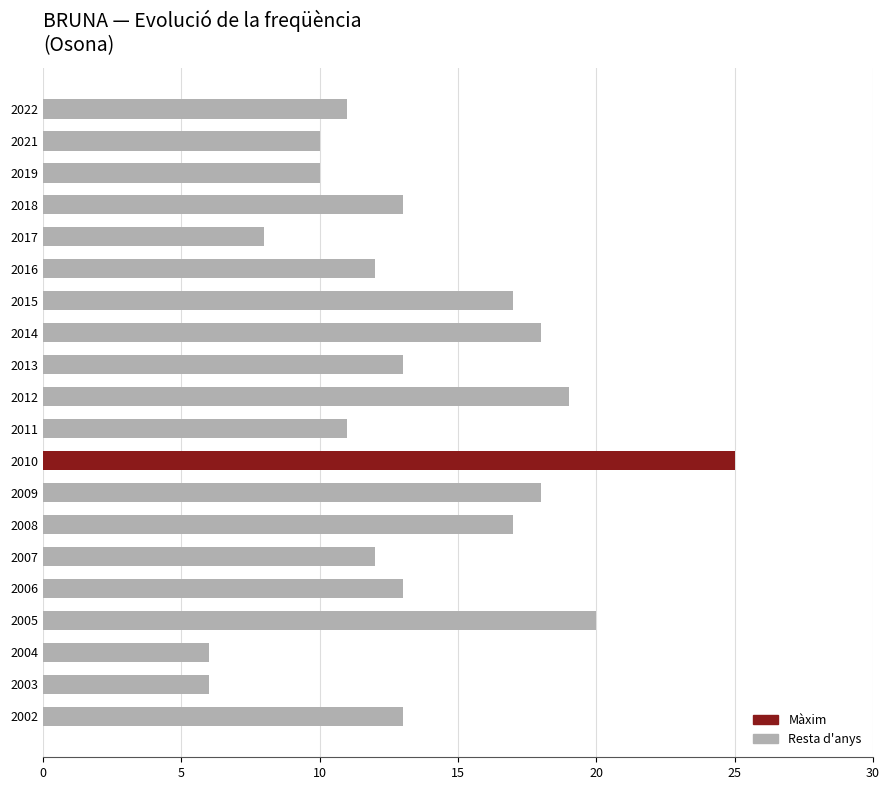

What is the sum of all values?

272